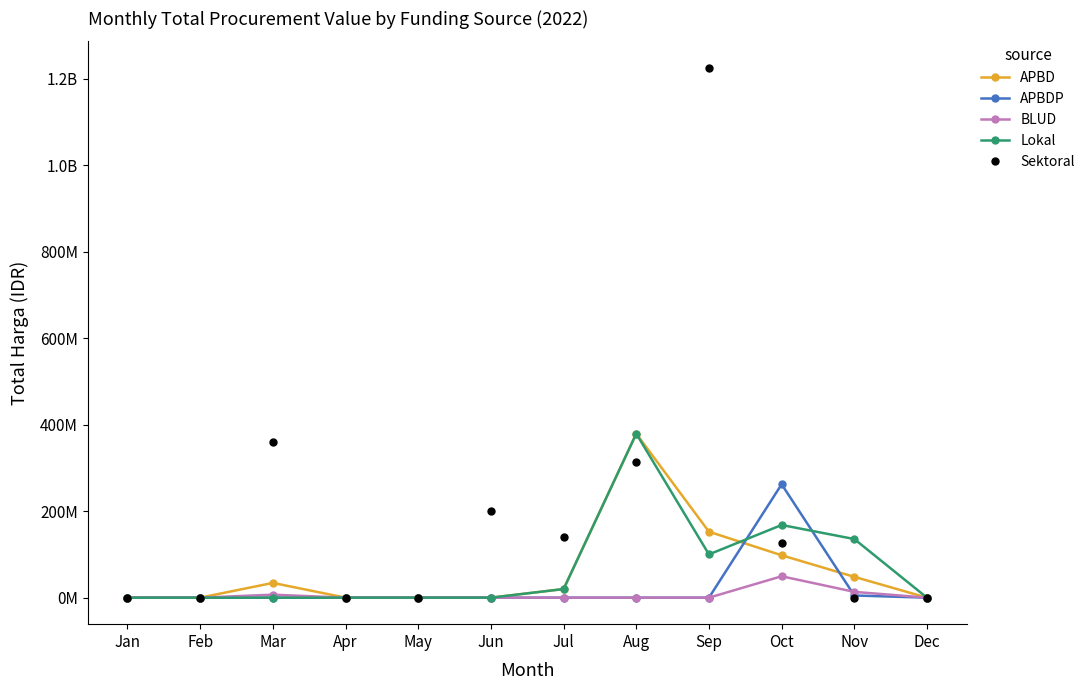

Reading left to right, what are all the values shown in this chart?

APBD: 0	0	34132505	0	0	0	19950000	379075000	152477000	98000000	48140000	0
APBDP: 0	0	0	0	0	0	0	0	0	262118150	5093000	0
BLUD: 0	0	6936000	0	0	0	0	0	0	49478000	13442000	0
Lokal: 0	0	0	0	0	0	19950000	379075000	100000000	168000000	135498000	0
Sektoral: 0	0	359500000	0	0	199200000	139800000	314121780	1224682000	127000000	0	0